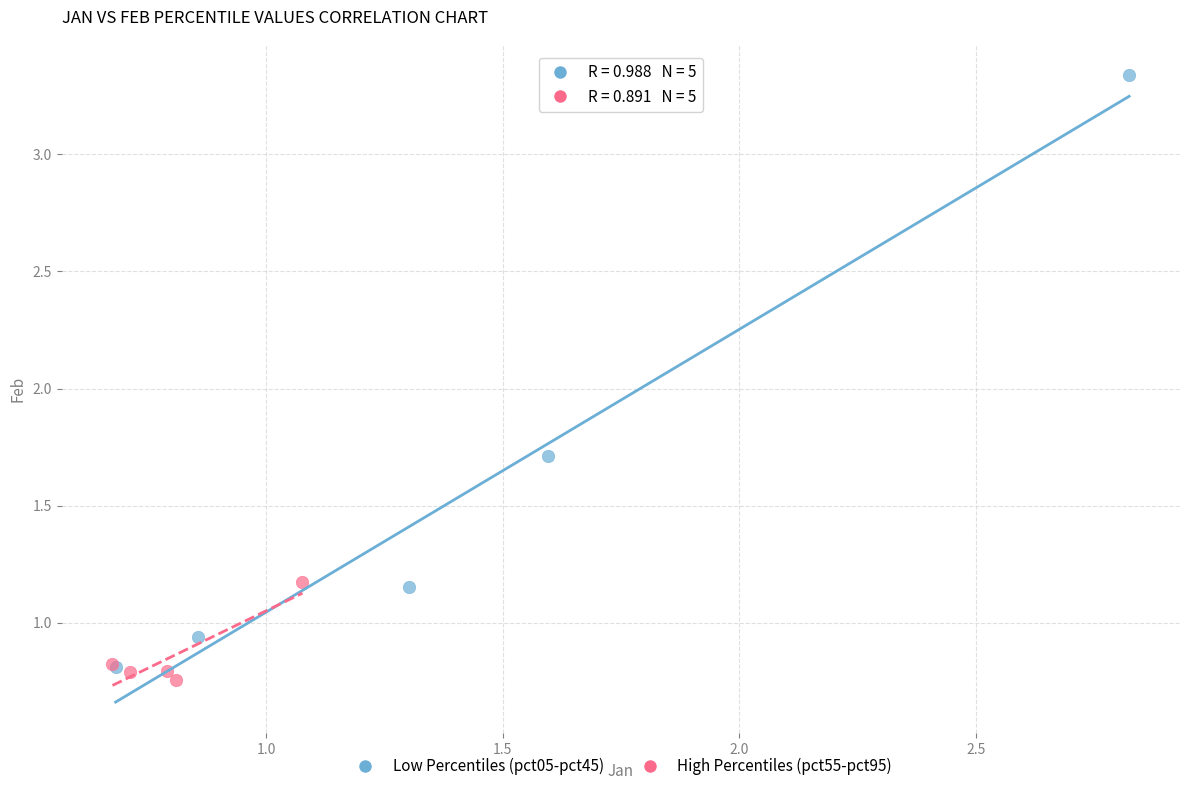

Which series contains the highest Y value?

Low Percentiles (pct05-pct45)